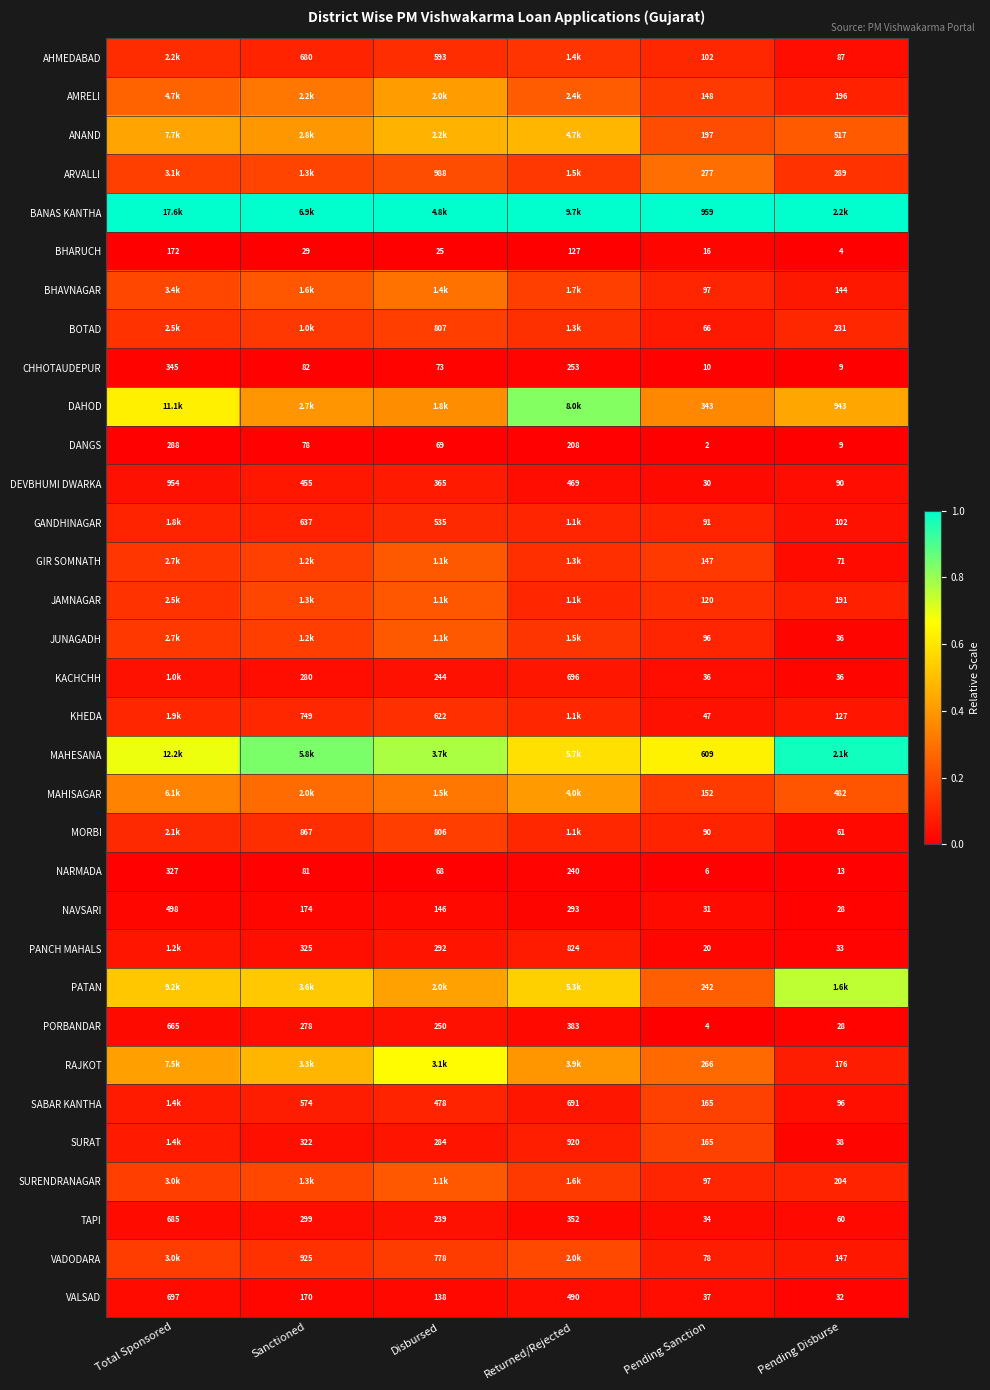

Which category has the highest value in the NARMADA series?

Total Sponsored